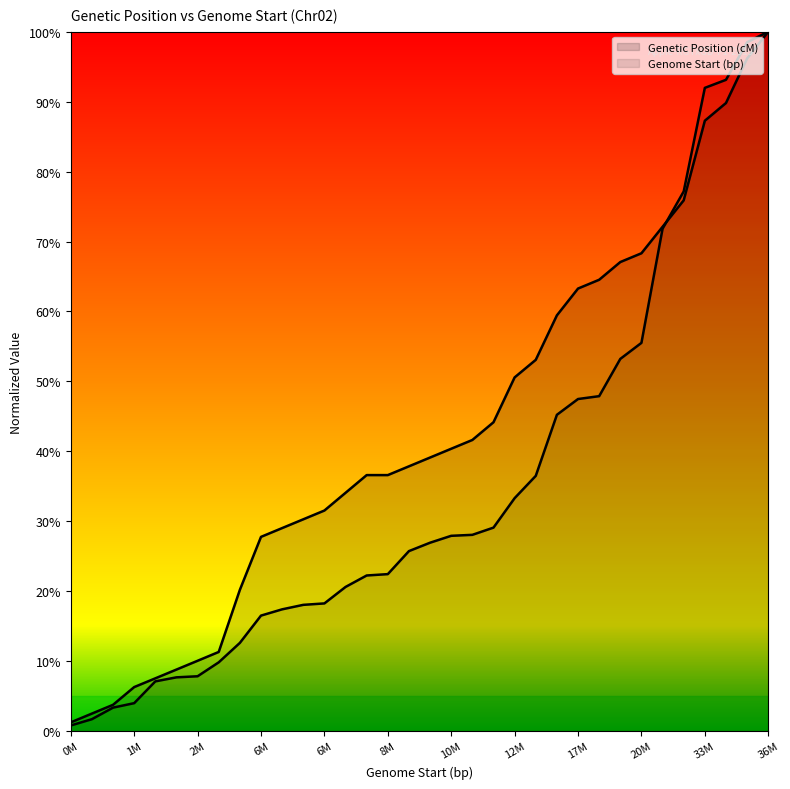

Does the chart display data point markers on the line(s)?

No